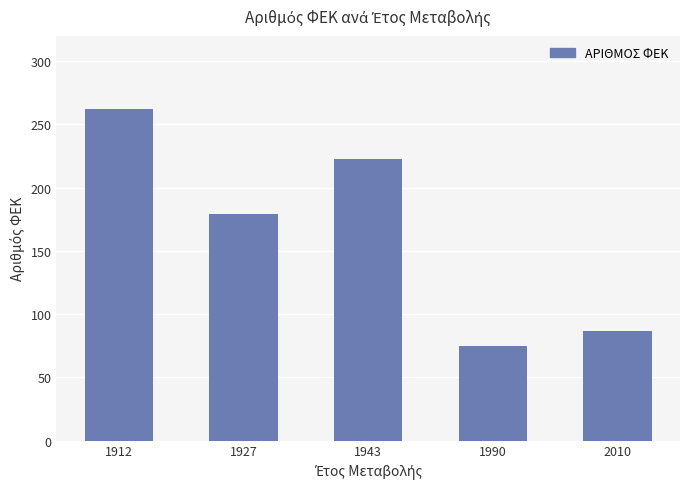

Reading left to right, list all the values displayed in this chart.

1912=262	1927=179	1943=223	1990=75	2010=87